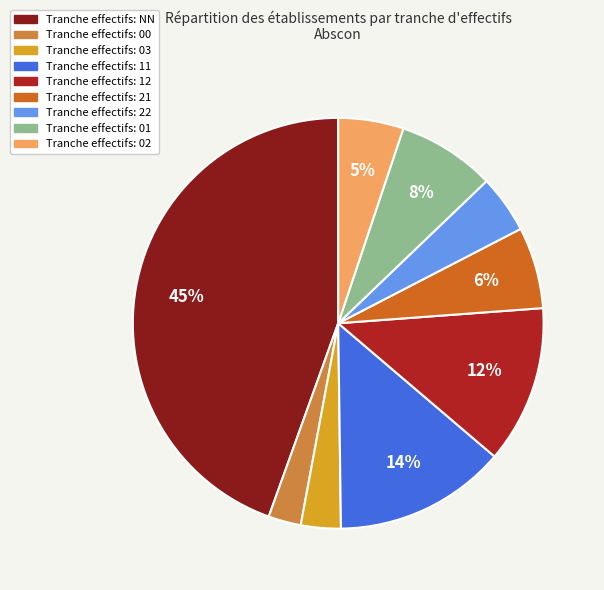

Is there any slice that represents more than half of the pie?

No